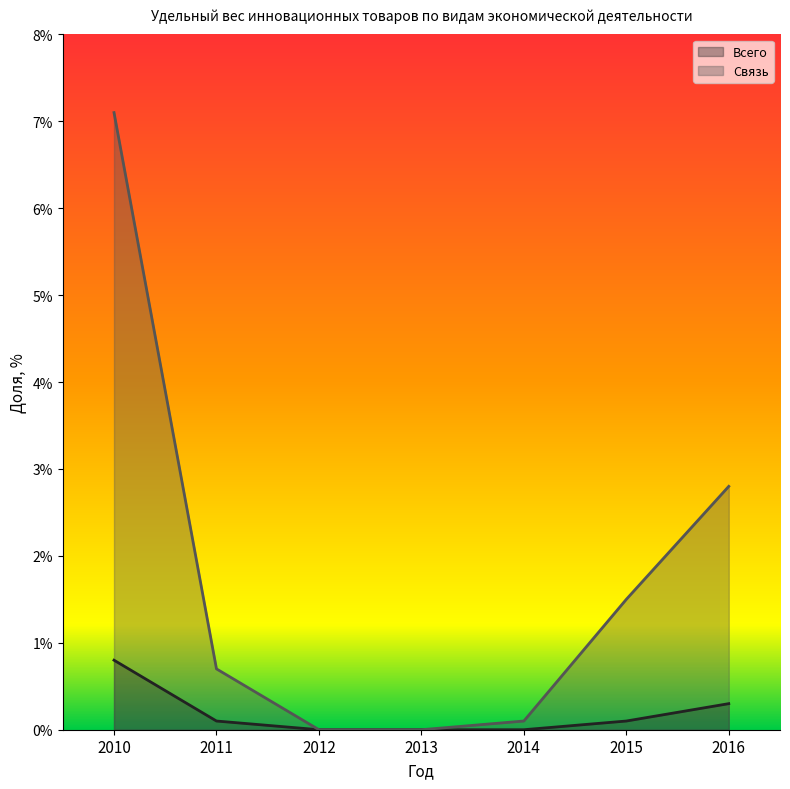

True or false: Всего has a value of 0.1 at 2011.

False